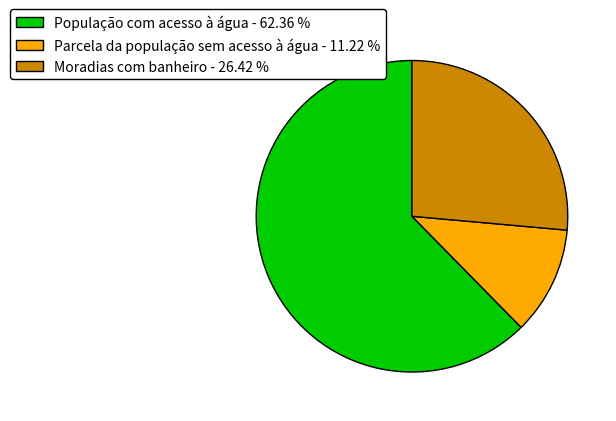

What is the majority slice?

População com acesso à água